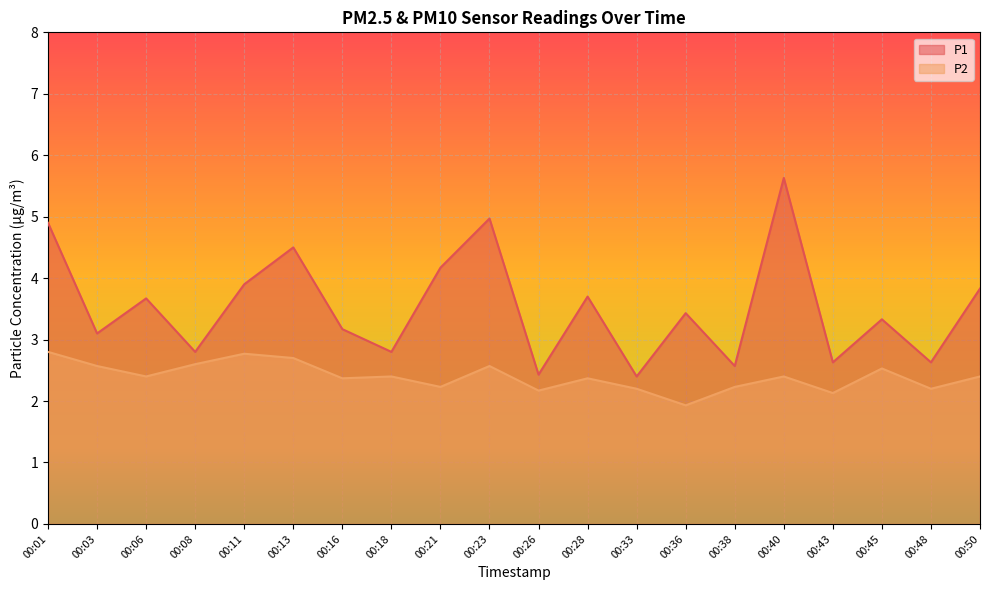

In P2, how many points are higher than both neighbors (excluding endpoints)?

6